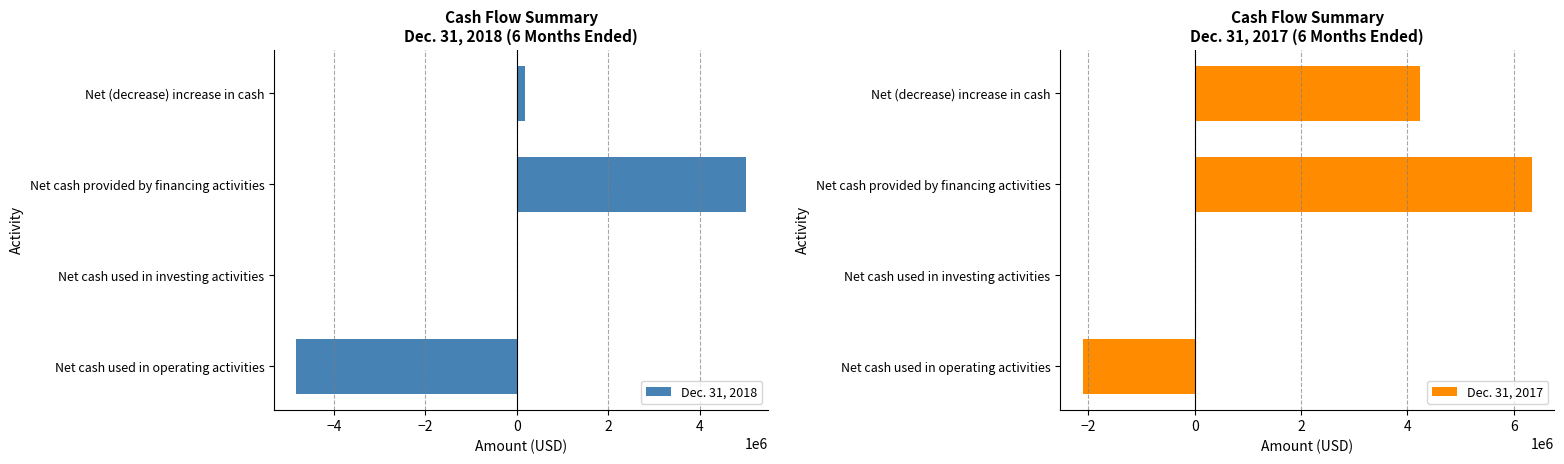

Which series has the largest total across all categories?

Dec. 31, 2017